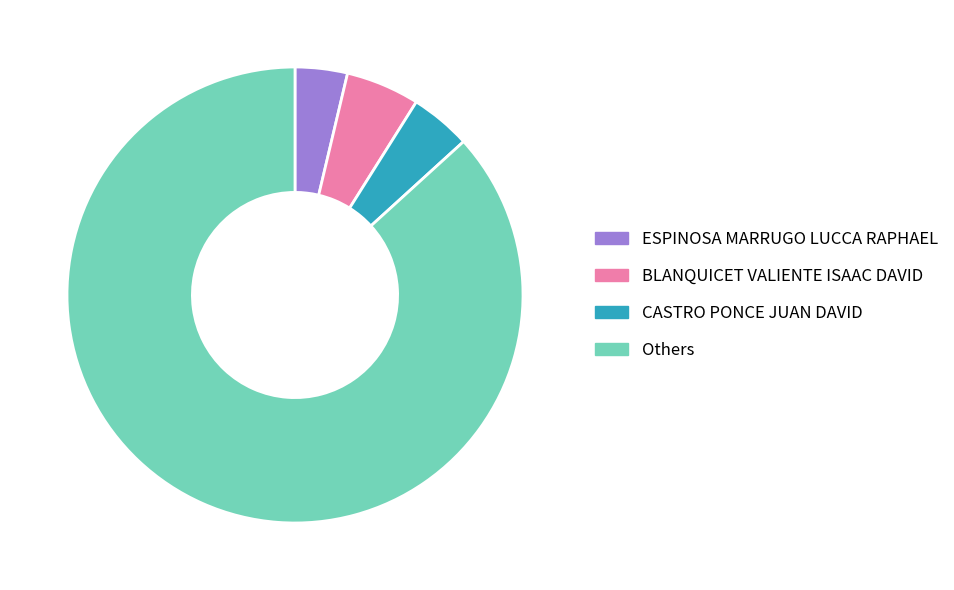

Is CASTRO PONCE JUAN DAVID the majority of the pie?

No